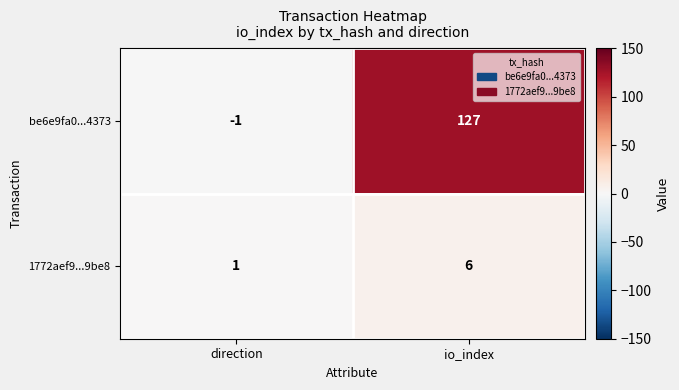

Between direction and io_index, which series saw the biggest shift?

be6e9fa0...4373